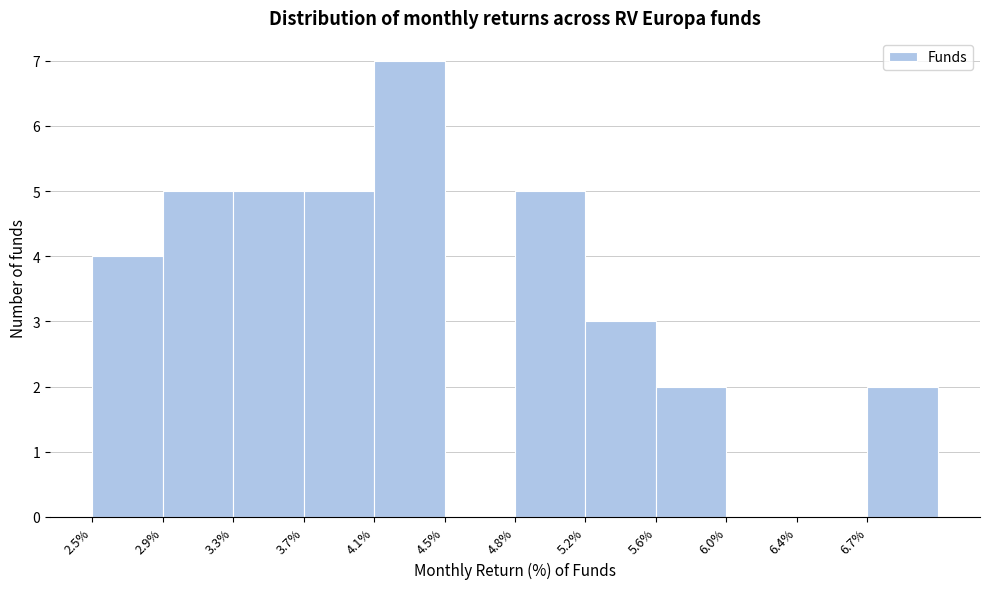

What is the height of the bar covering 4.05 to 4.45 on the x-axis? Neither the bar edges nor the heights are printed on the chart, so give them approximately, as read against the axes.

7